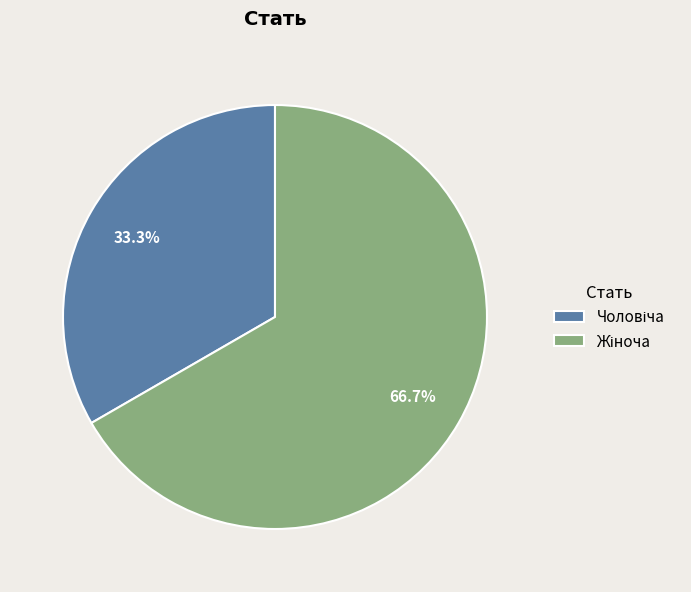

Does any single category account for the majority?

Yes